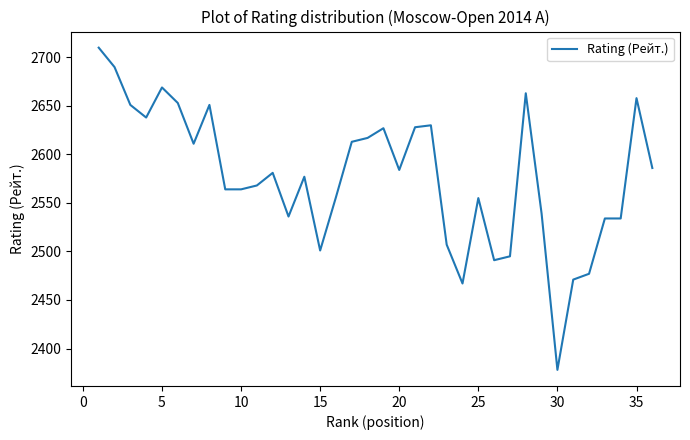

What is the minimum value shown in the chart?

2378